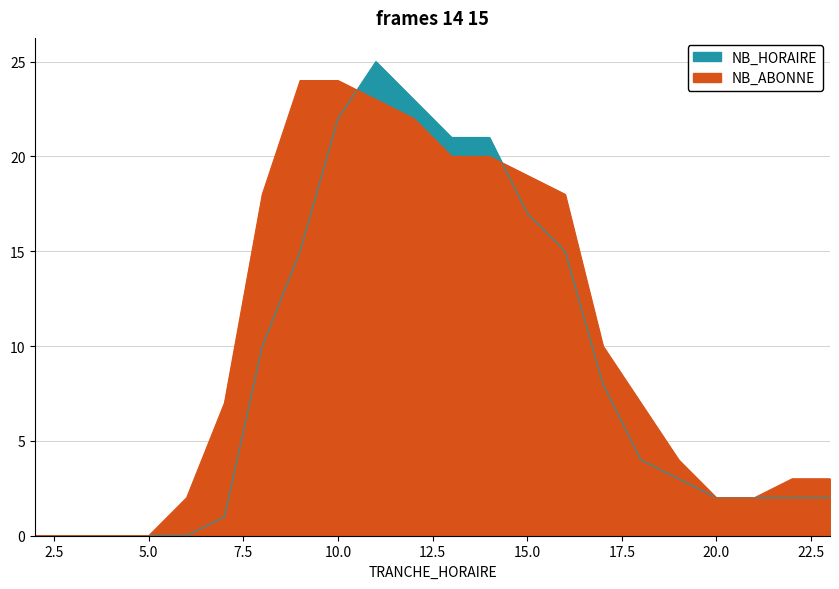

Reading right to left, extract all data points from this chart.

NB_HORAIRE: 23=2	22=2	21=2	20=2	19=3	18=4	17=8	16=15	15=17	14=21	13=21	12=23	11=25	10=22	9=15	8=10	7=1	6=0	5=0	4=0	3=0	2=0
NB_ABONNE: 23=3	22=3	21=2	20=2	19=4	18=7	17=10	16=18	15=19	14=20	13=20	12=22	11=23	10=24	9=24	8=18	7=7	6=2	5=0	4=0	3=0	2=0